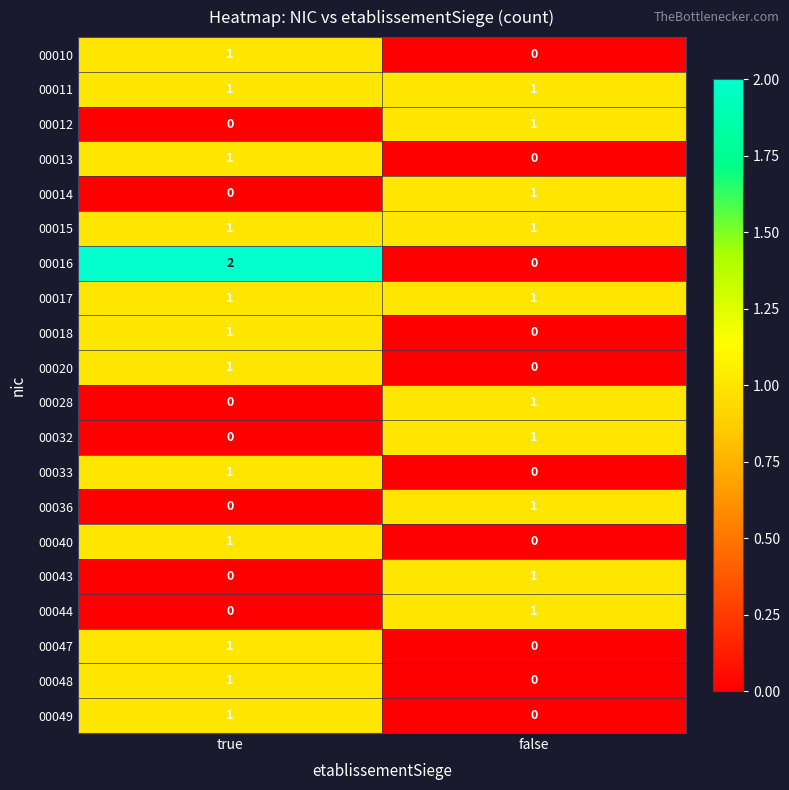

At how many categories does at least one series exceed 0?

2